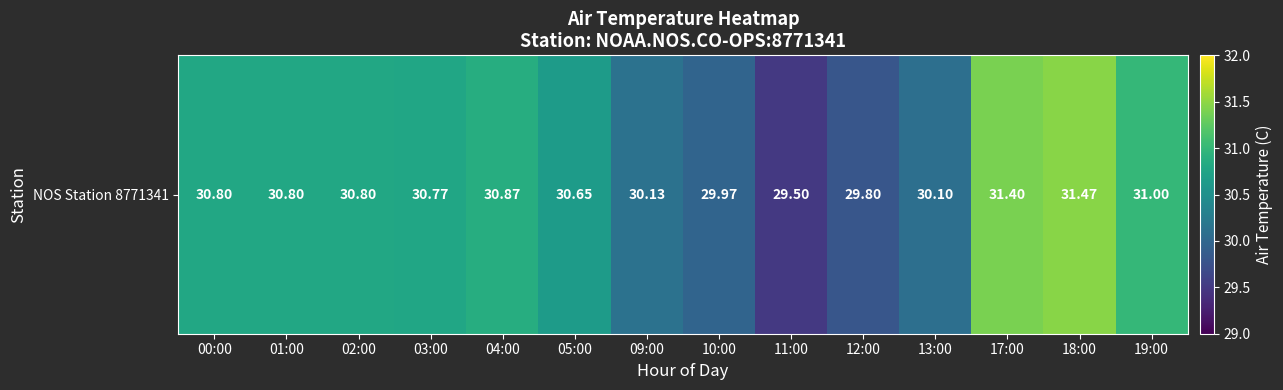

Reading left to right, extract all data points from this chart.

00:00=30.8	01:00=30.8	02:00=30.8	03:00=30.8	04:00=30.9	05:00=30.6	09:00=30.1	10:00=30.0	11:00=29.5	12:00=29.8	13:00=30.1	17:00=31.4	18:00=31.5	19:00=31.0